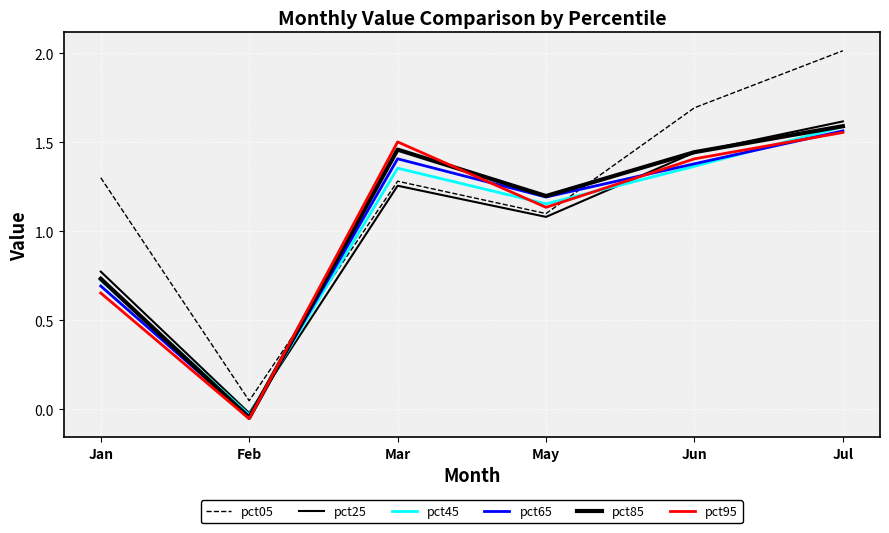

Reading left to right, what are all the values shown in this chart?

pct05: Jan=1.3	Feb=0.0	Mar=1.3	May=1.1	Jun=1.7	Jul=2.0
pct25: Jan=0.8	Feb=-0.0	Mar=1.3	May=1.1	Jun=1.4	Jul=1.6
pct45: Jan=0.7	Feb=-0.0	Mar=1.4	May=1.2	Jun=1.4	Jul=1.6
pct65: Jan=0.7	Feb=-0.0	Mar=1.4	May=1.2	Jun=1.4	Jul=1.6
pct85: Jan=0.7	Feb=-0.0	Mar=1.5	May=1.2	Jun=1.4	Jul=1.6
pct95: Jan=0.7	Feb=-0.1	Mar=1.5	May=1.1	Jun=1.4	Jul=1.6